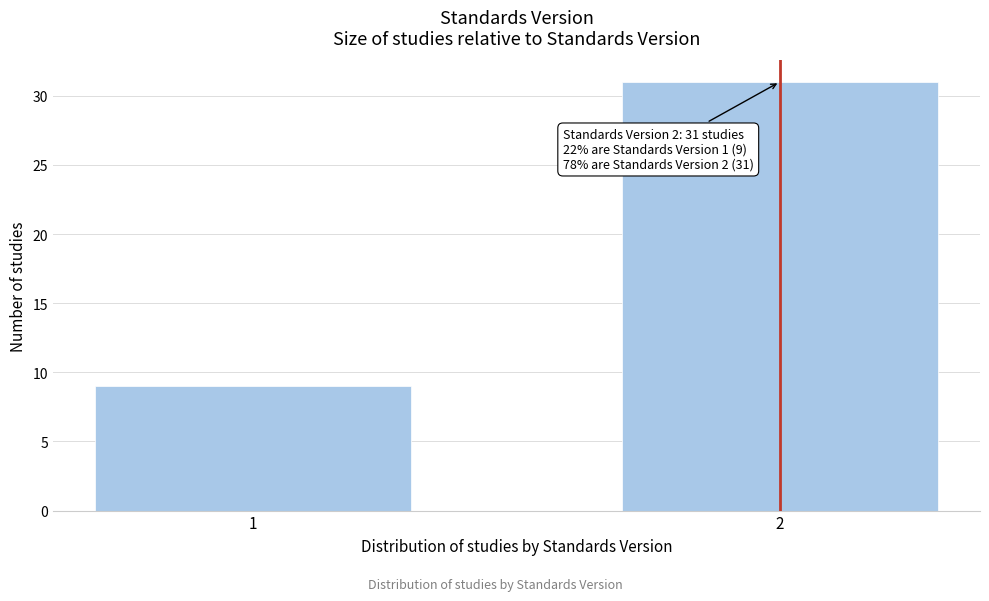

Reading left to right, list all the values displayed in this chart.

1=9	2=31